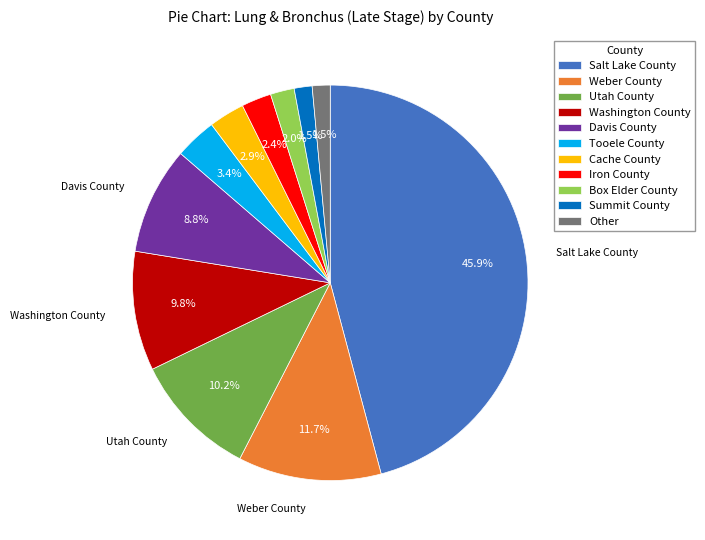

What is the largest slice in the pie chart?

Salt Lake County